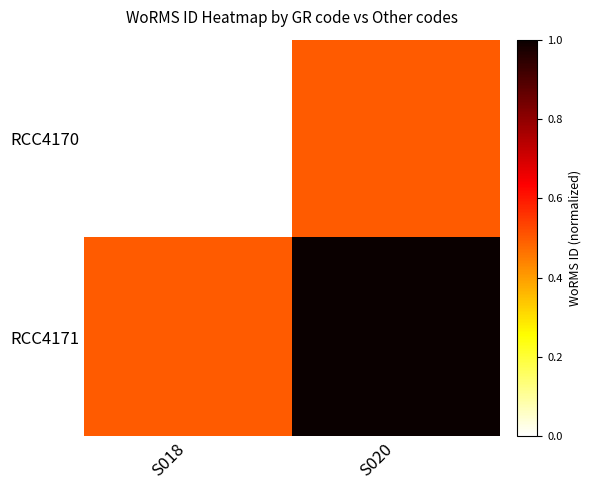

Rank the series by their average value, from lowest to highest.

RCC4170, RCC4171